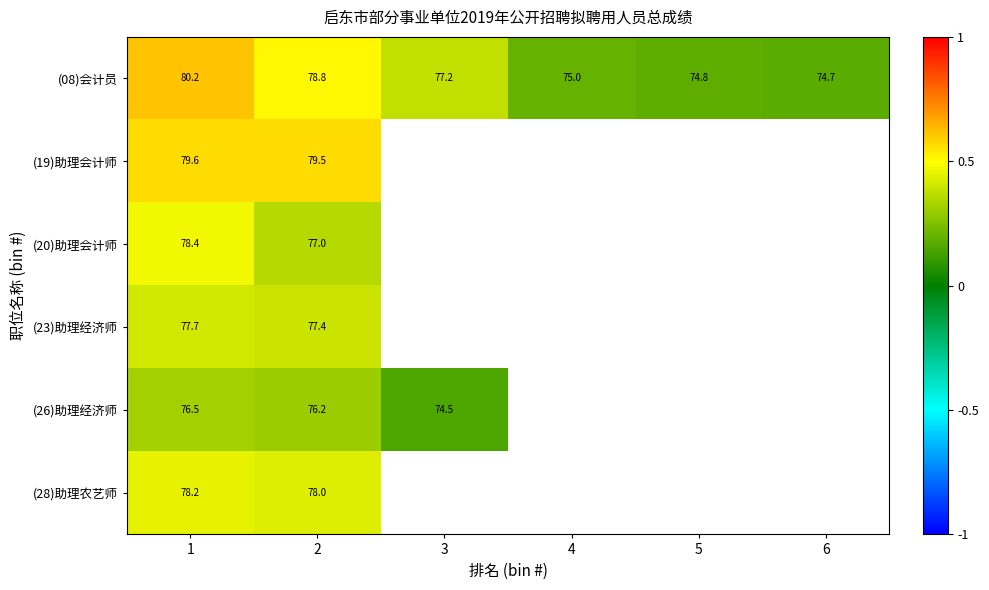

Rank the series by their maximum value, from highest to lowest.

(08)会计员, (19)助理会计师, (20)助理会计师, (28)助理农艺师, (23)助理经济师, (26)助理经济师